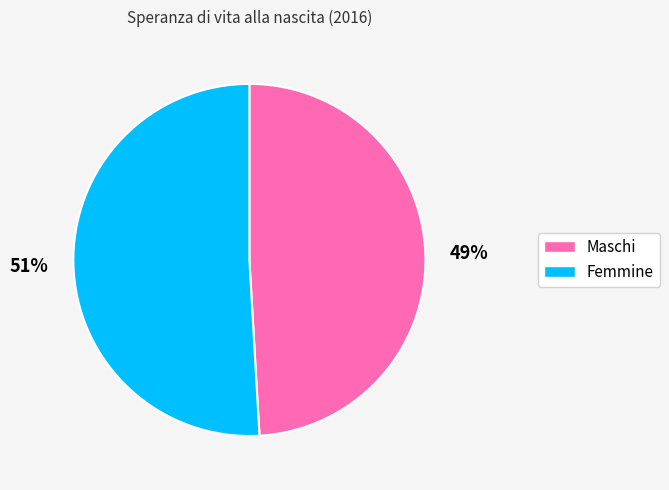

Does Maschi represent more than half of the total?

No